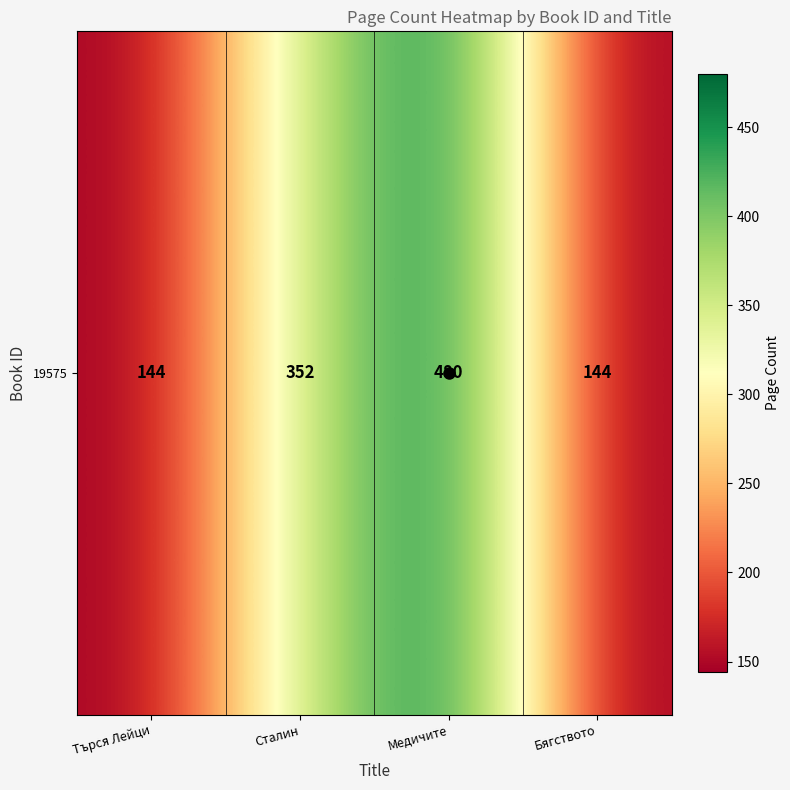

Rank the categories by value from lowest to highest.

Търся Лейци, Бягството, Сталин, Медичите